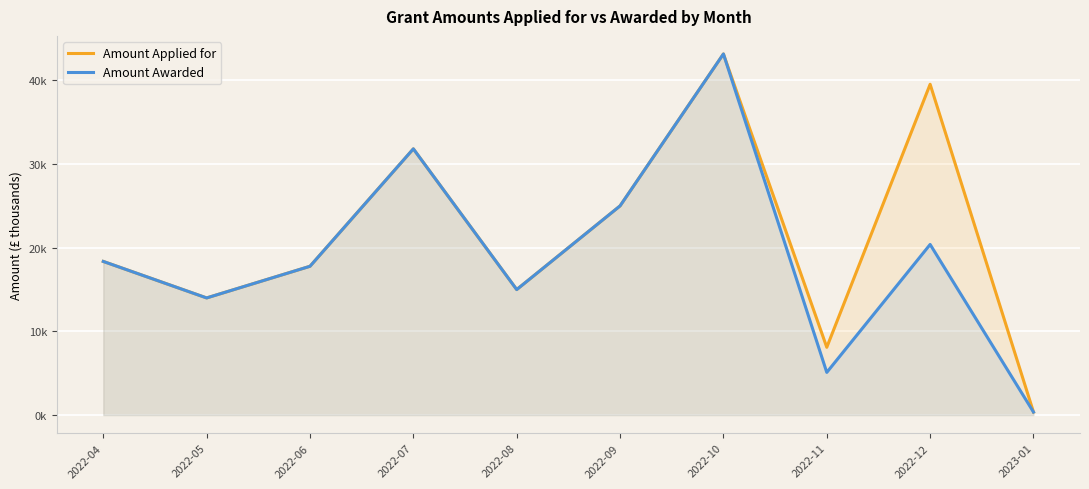

What position from the right is 2022-08?

6